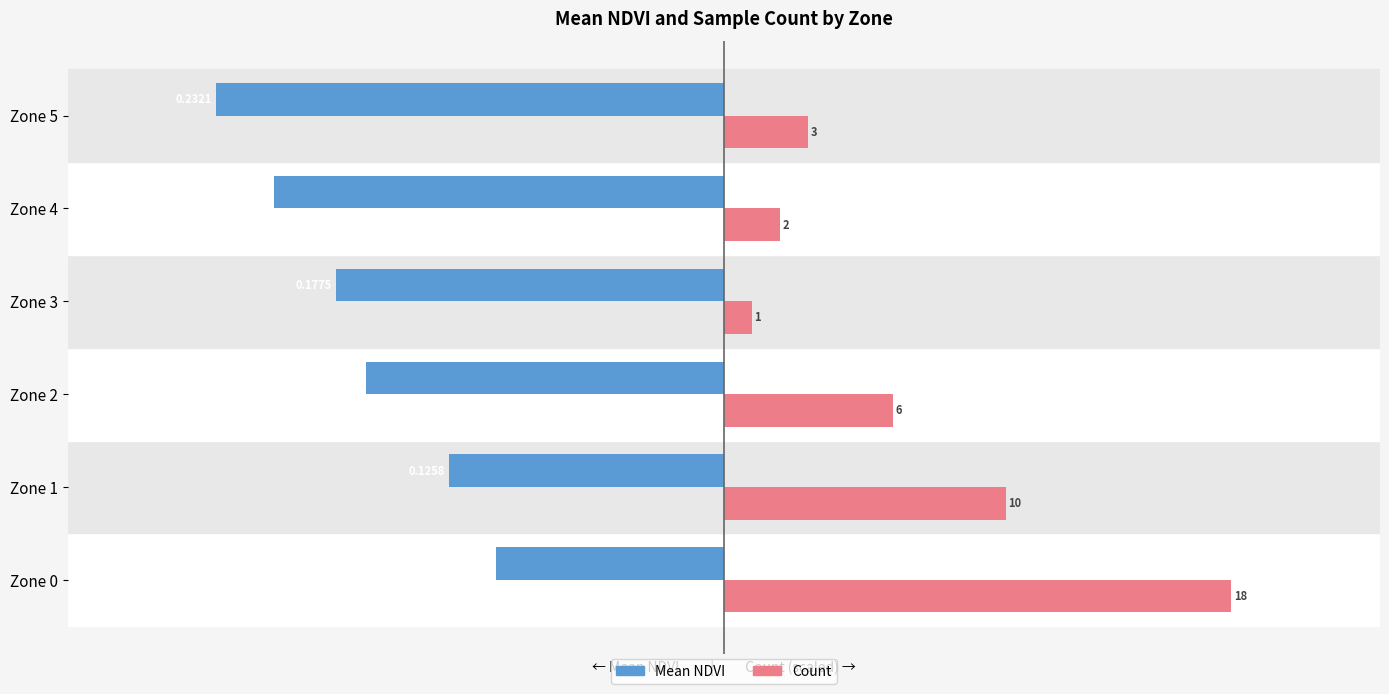

How many series are shown in this chart?

2